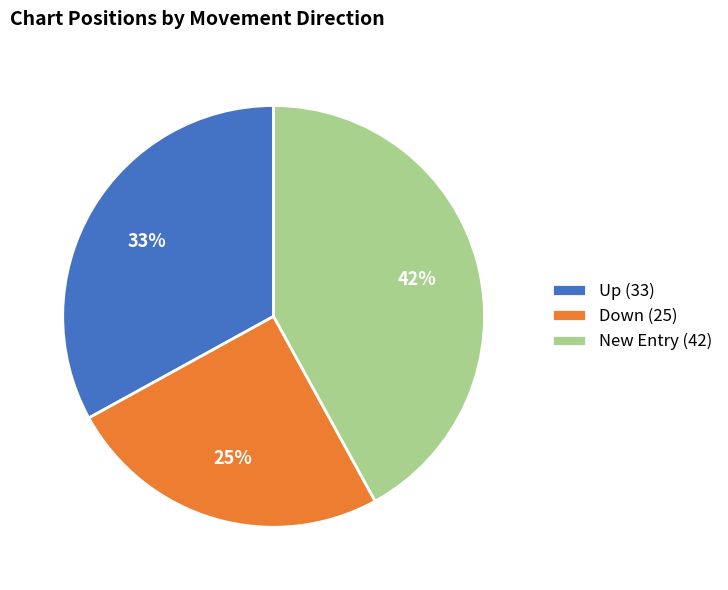

Which slice is the smallest?

Down (25)